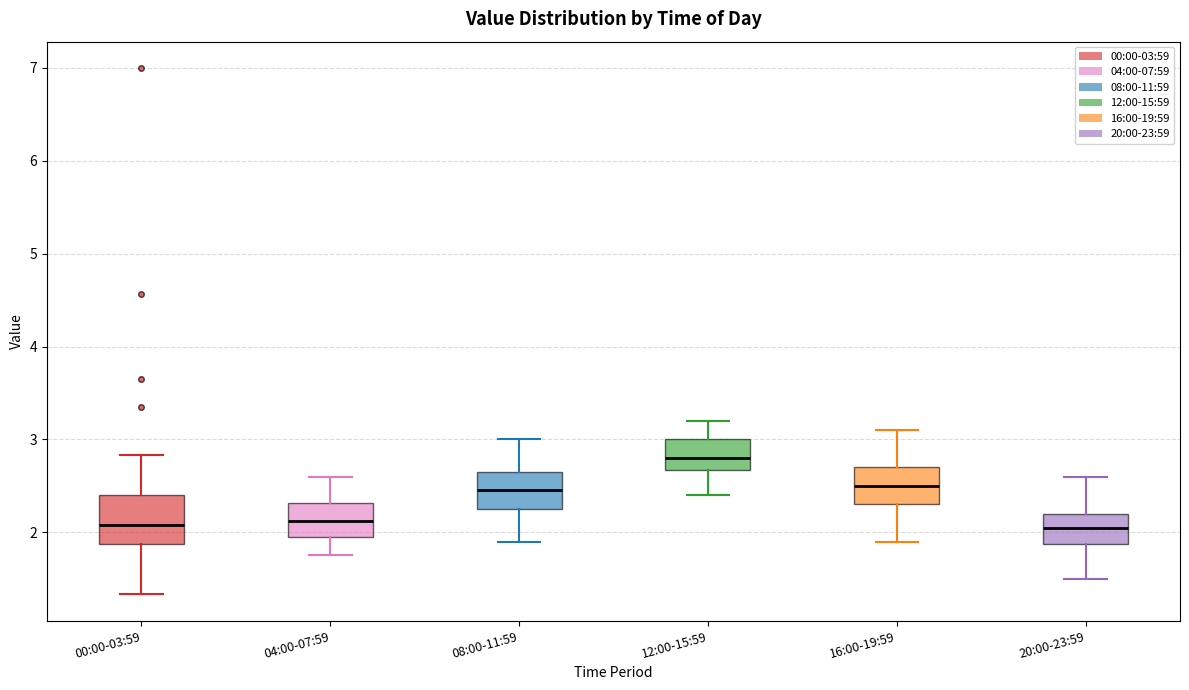

Reading left to right, read every box against the y-axis: the position of its median line, the range the box covers, and the ends of its whiskers. The values are not printed on the chart, so give them approximately, as read against the axis.

00:00-03:59: median 2.1, box 1.9 to 2.4, whiskers 1.3 to 2.8
04:00-07:59: median 2.1, box 2.0 to 2.3, whiskers 1.8 to 2.6
08:00-11:59: median 2.5, box 2.3 to 2.7, whiskers 1.9 to 3.0
12:00-15:59: median 2.8, box 2.7 to 3.0, whiskers 2.4 to 3.2
16:00-19:59: median 2.5, box 2.3 to 2.7, whiskers 1.9 to 3.1
20:00-23:59: median 2.1, box 1.9 to 2.2, whiskers 1.5 to 2.6